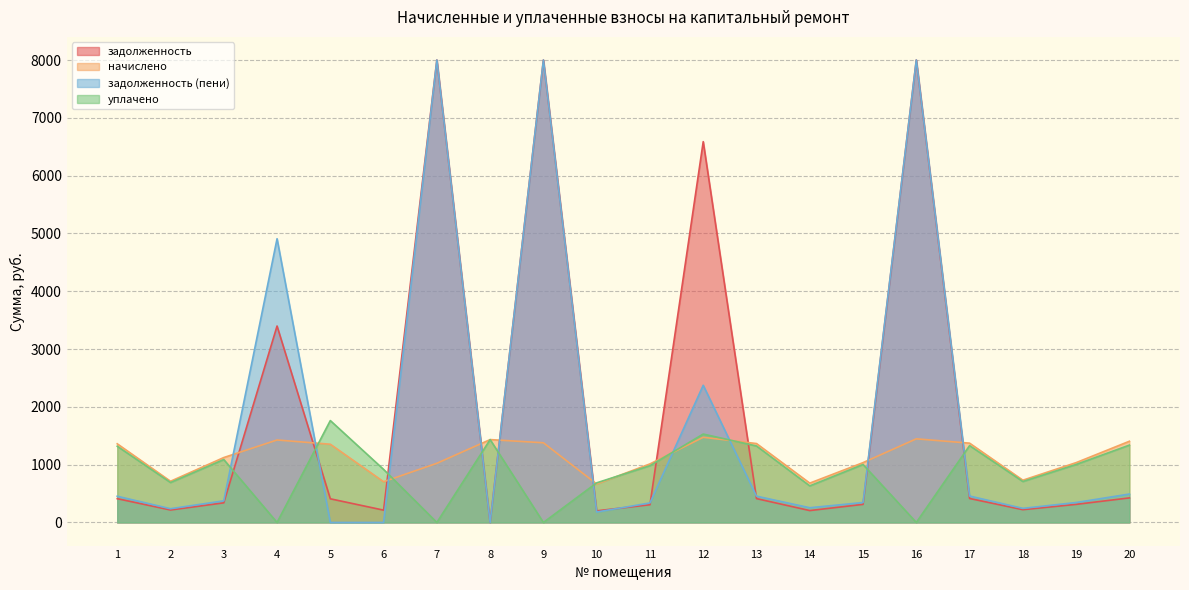

How many data points in начислено are above 1353?

10